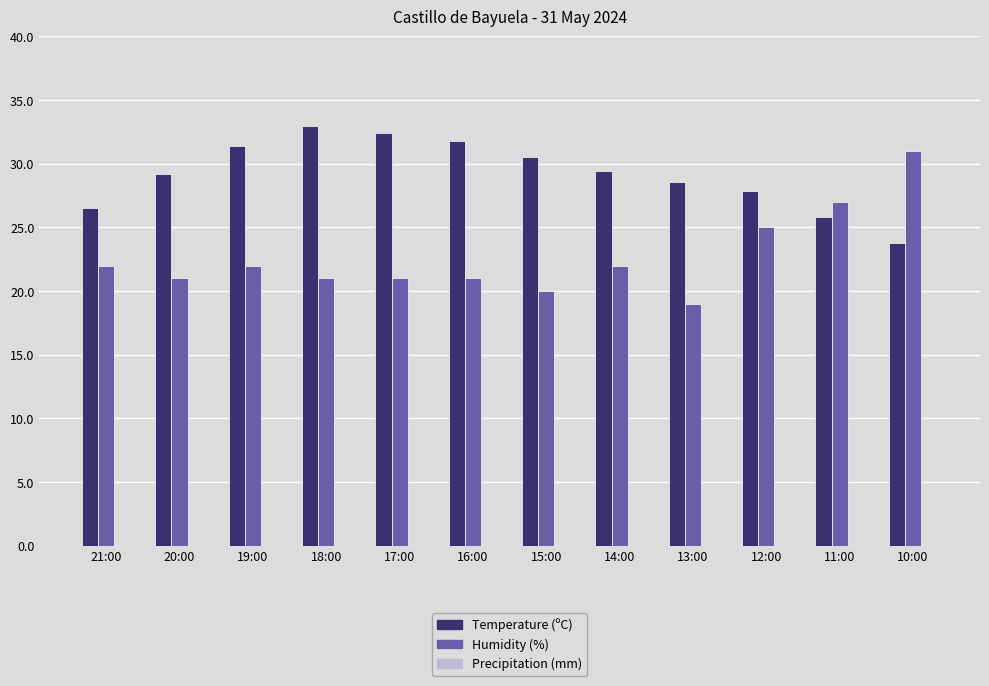

Which series has the largest total across all categories?

Temperature (ºC)